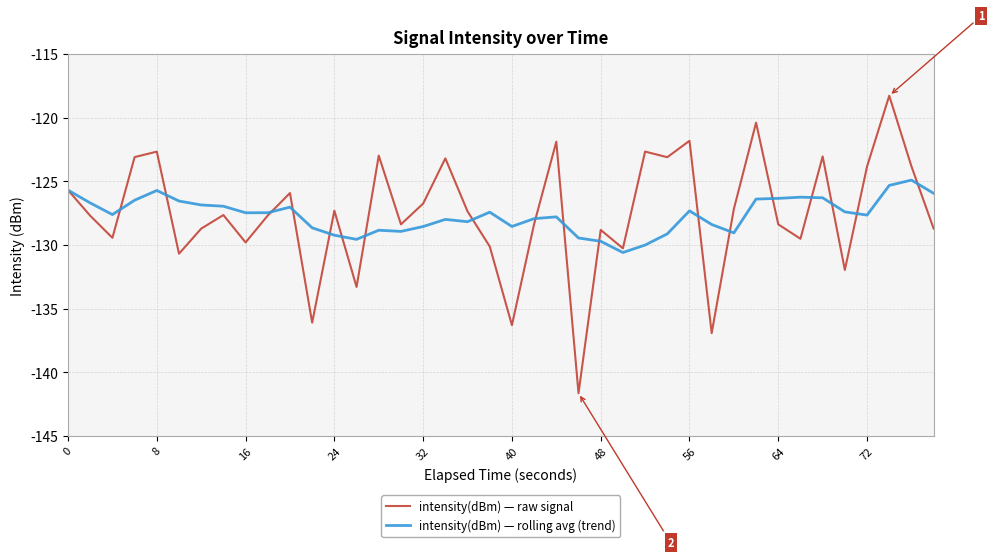

What is the minimum value shown in the chart?

-141.6